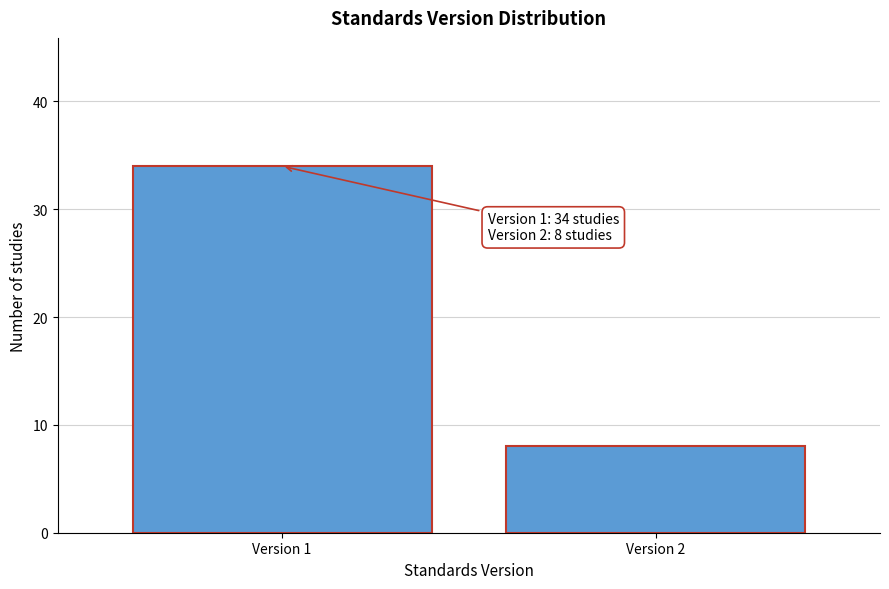

Reading right to left, transcribe all the data shown in this chart.

Version 2=8	Version 1=34